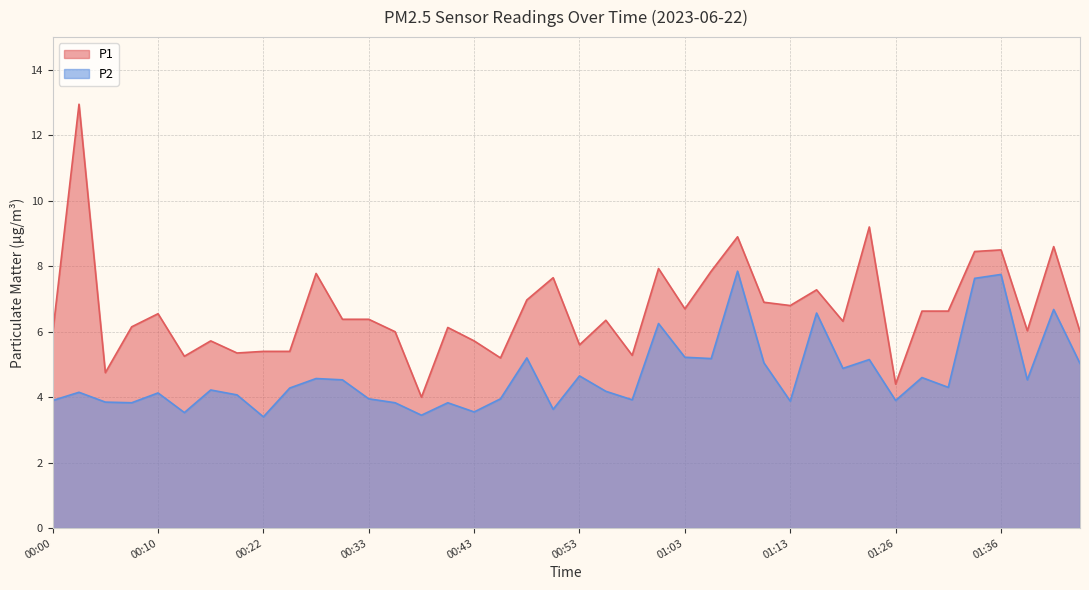

How many lines are shown in the chart?

2